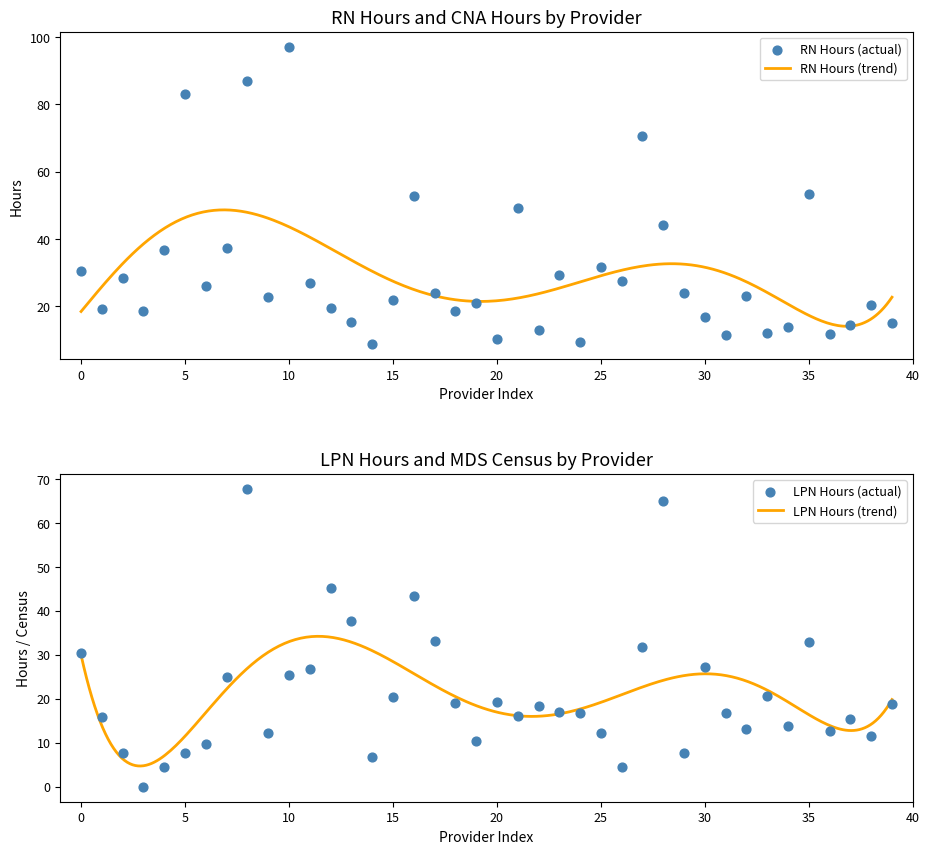

Which series has the widest spread of Y values?

RN Hours